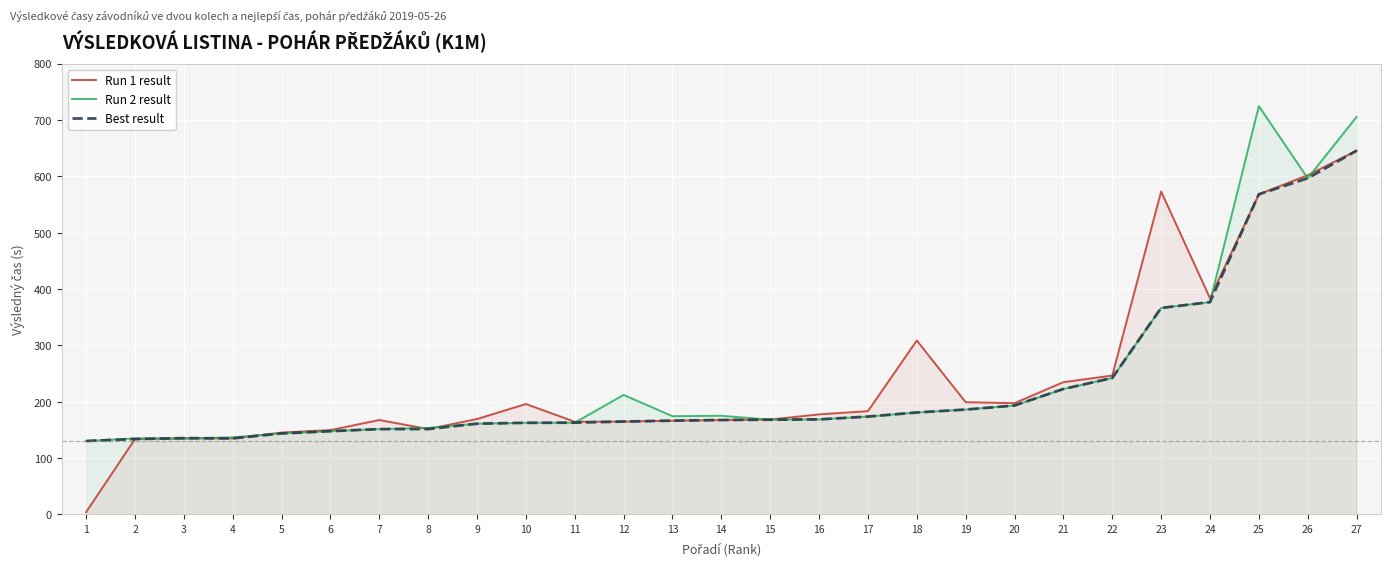

List the series in order of their overall mean, highest first.

Run 1 result, Run 2 result, Best result